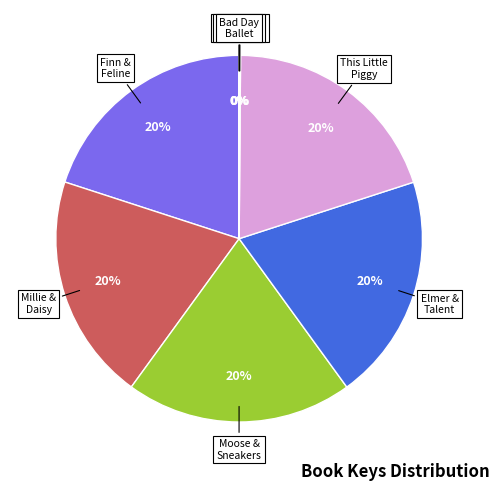

Is there any slice that represents more than half of the pie?

No